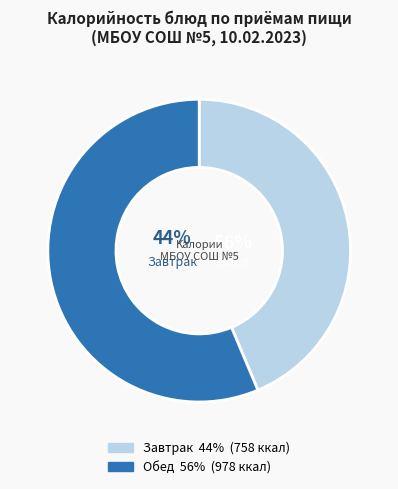

Is Каша гречневая рассыпчатая the majority of the pie?

No